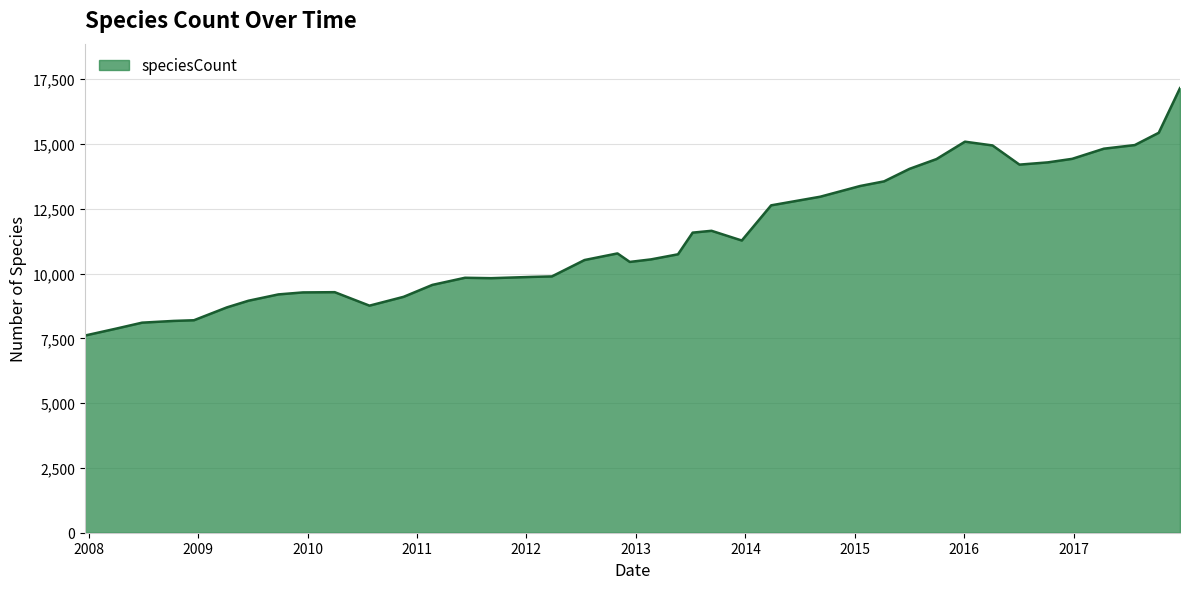

How many values are below 10741?

20